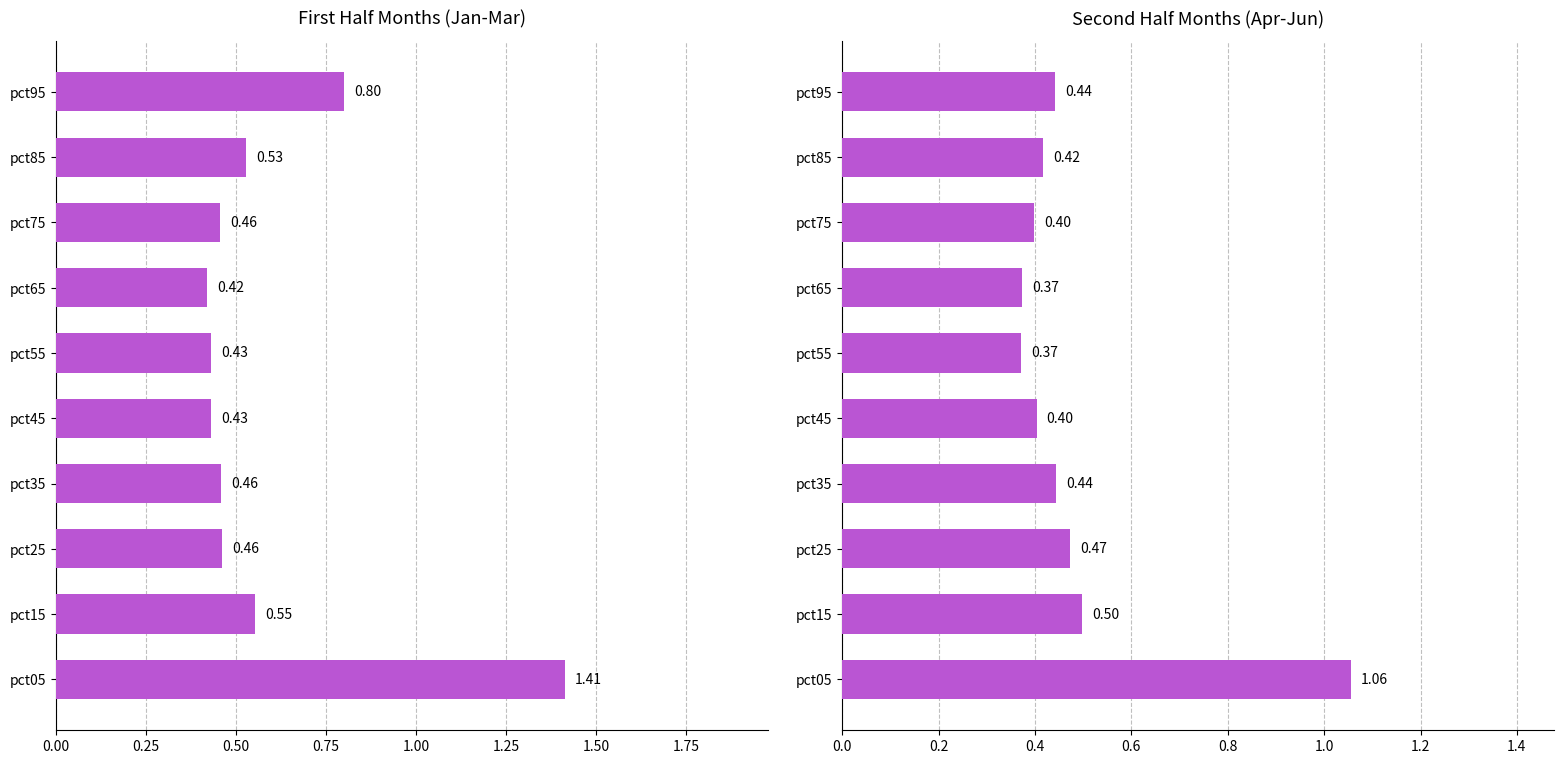

The Second Half Months (Apr-Jun) series shows 0.2 at pct45. True or false?

False